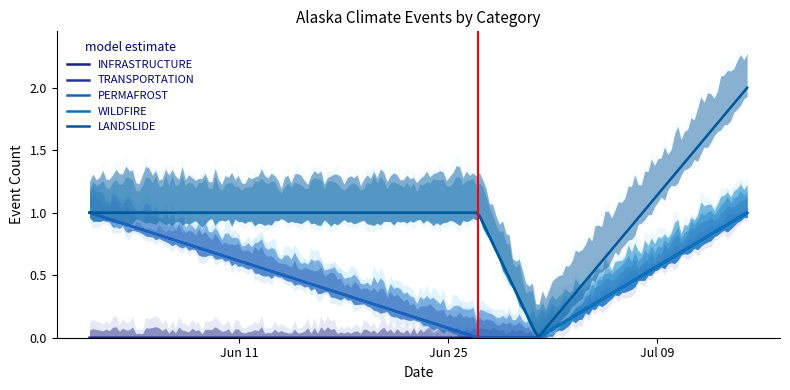

What are all the series names shown in the legend?

INFRASTRUCTURE, TRANSPORTATION, PERMAFROST, WILDFIRE, LANDSLIDE